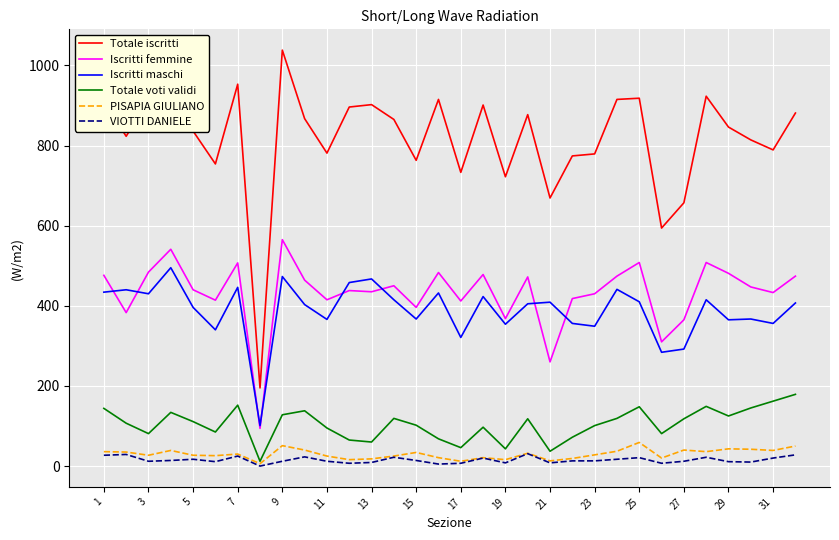

What is the maximum value shown in the chart?

1038